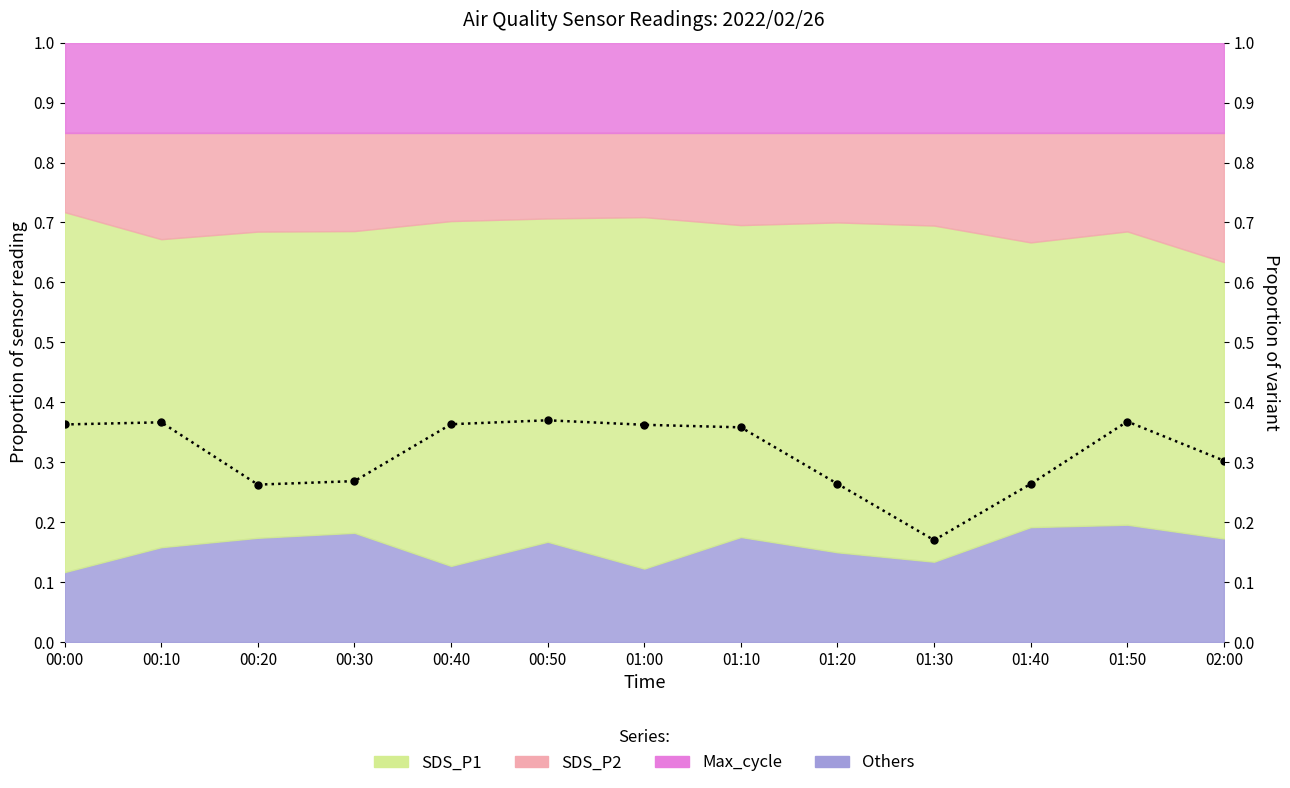

Does the chart display data point markers on the line(s)?

Yes